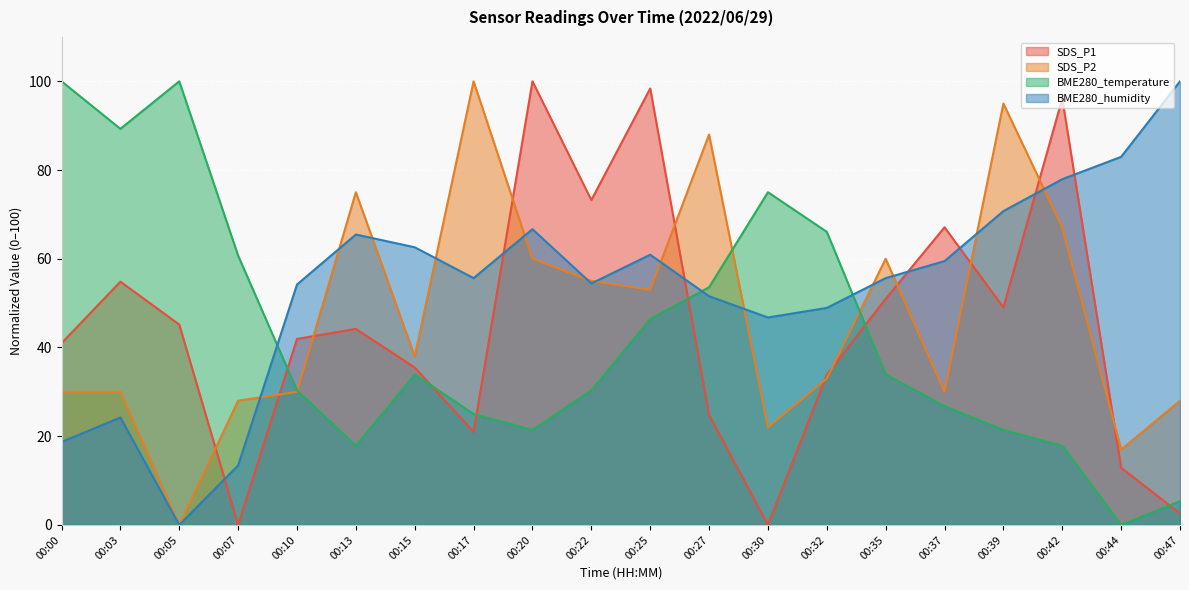

Does the chart display data point markers on the line(s)?

No